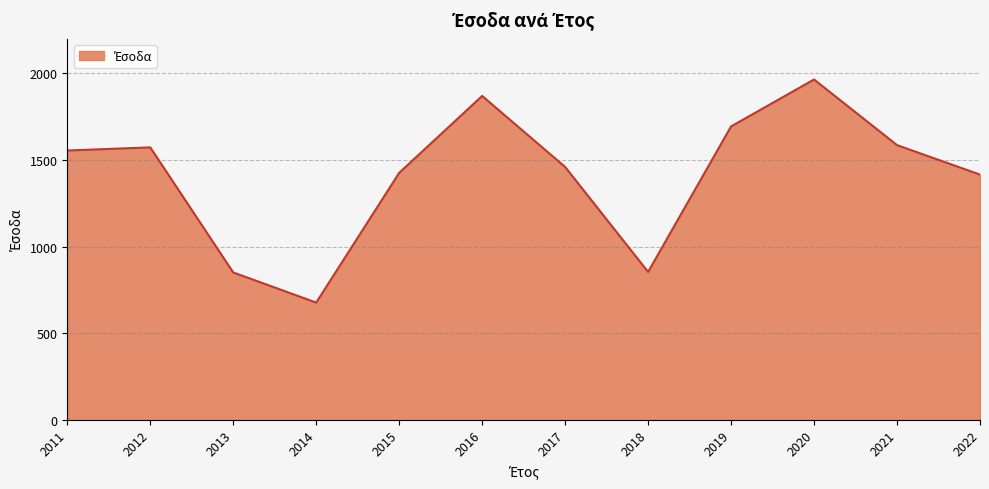

What is the approximate value at 2018, to the nearest 100?

900